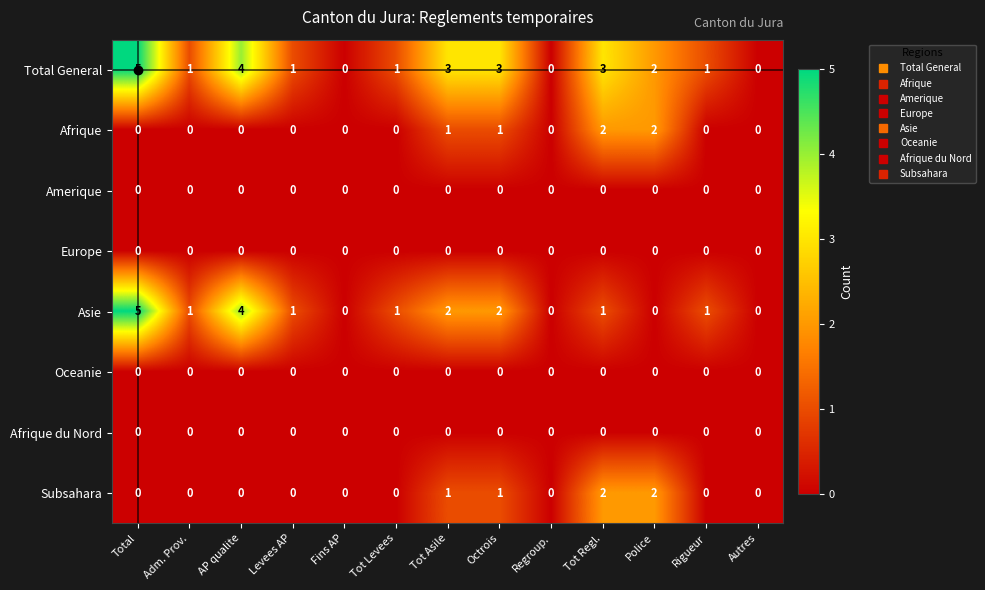

At which category is the sum across all series the highest?

Total